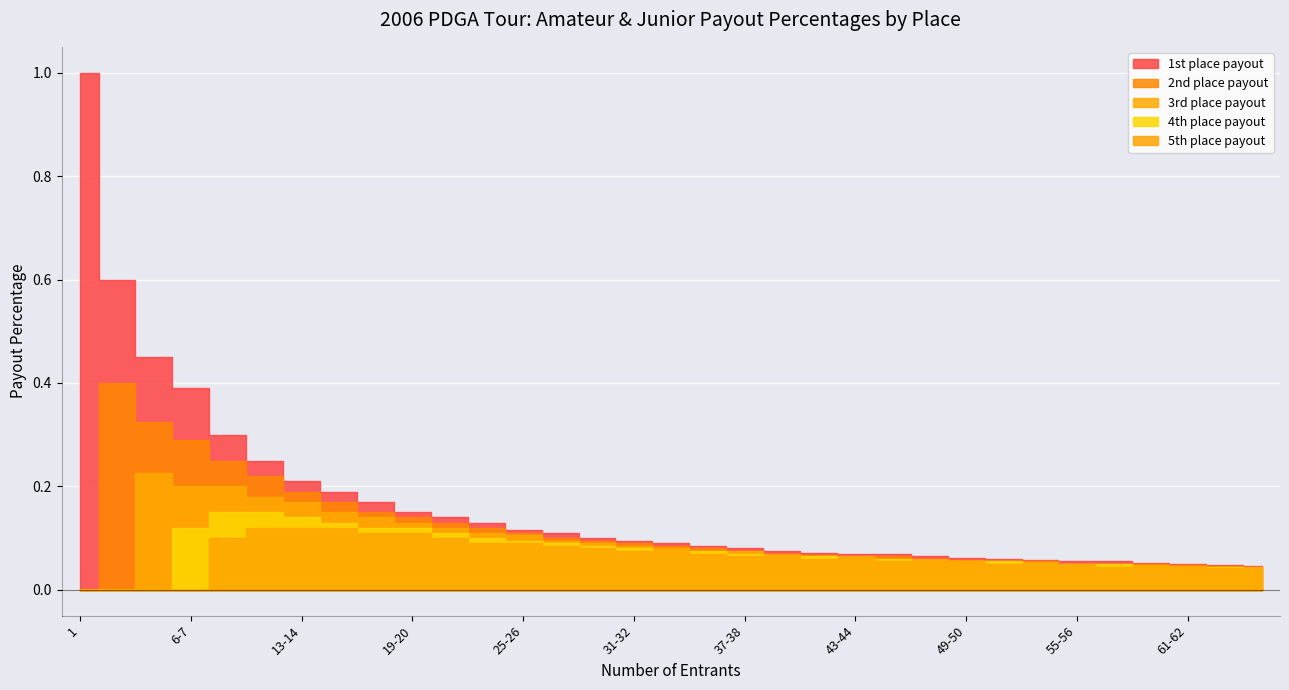

True or false: 2nd place payout has a value of 0.0 at 1.

True